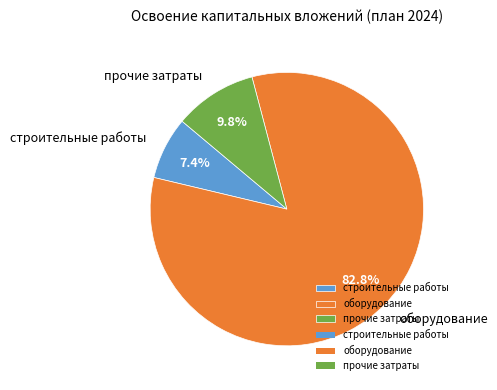

To the nearest percent, what percentage of the pie is прочие затраты?

10%